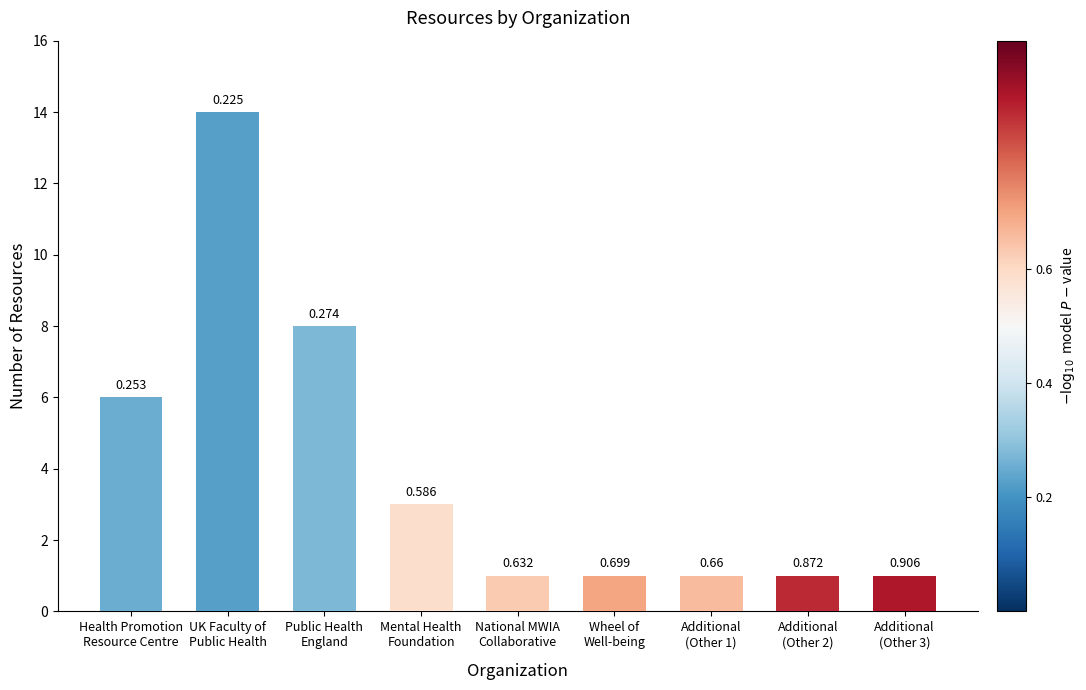

Is it true that the value at National MWIA
Collaborative is 1?

True